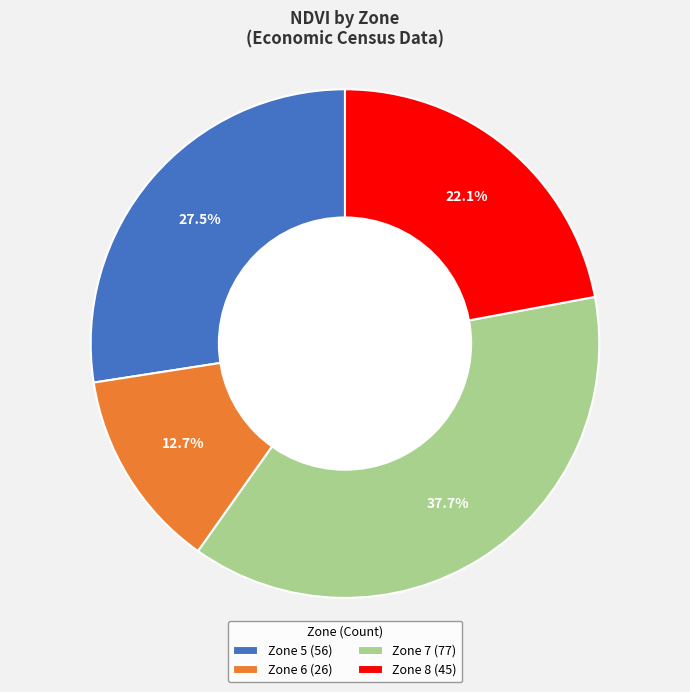

Which has a higher value, Zone 6 (26) or Zone 5 (56)?

Zone 5 (56)